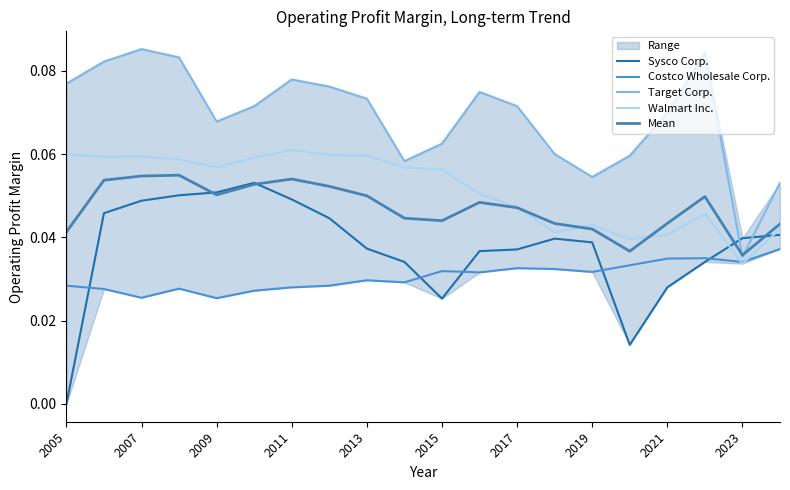

True or false: Walmart Inc. has a value of 0.0 at 2013.

False